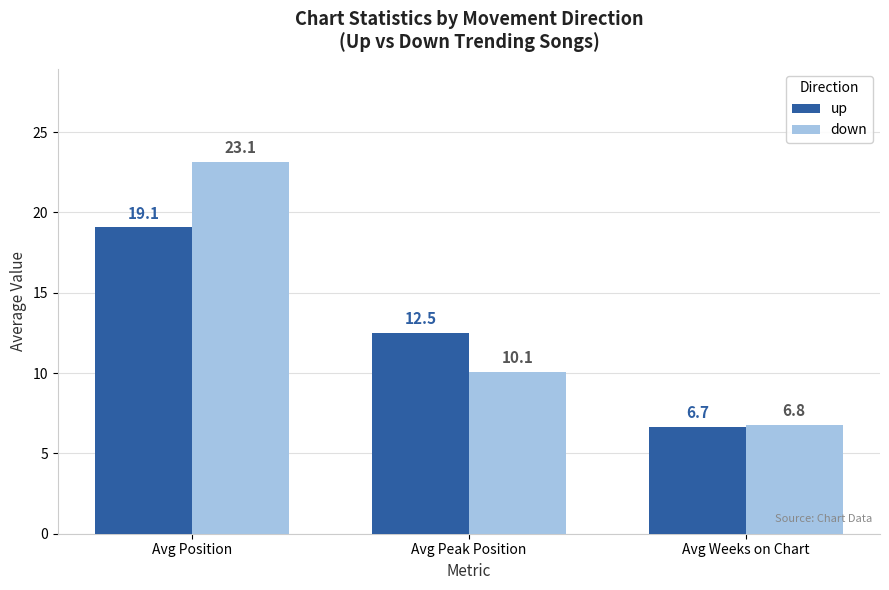

Reading left to right, what are all the values shown in this chart?

up: 19.1	12.5	6.7
down: 23.1	10.1	6.8